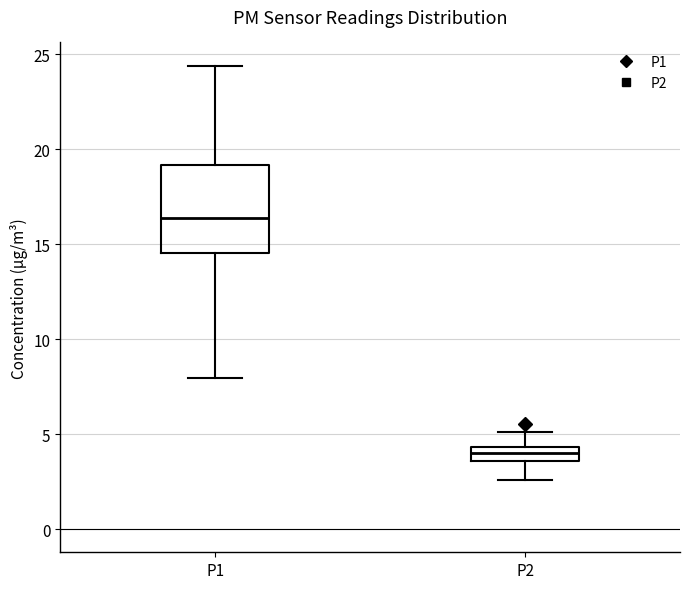

Where does the lower whisker of the box for P1 end on the y-axis? The values are not printed on the chart, so give them approximately, as read against the axis.

8.0